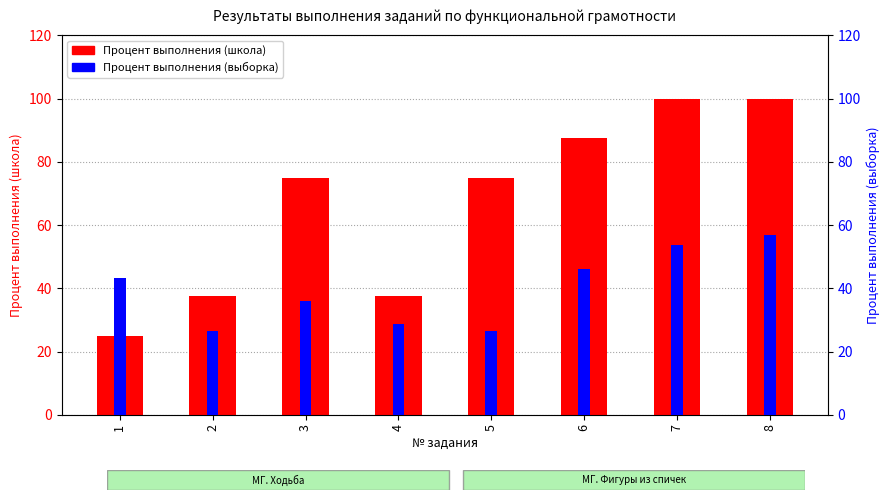

What are all the series names shown in the legend?

Процент выполнения (школа), Процент выполнения (выборка)